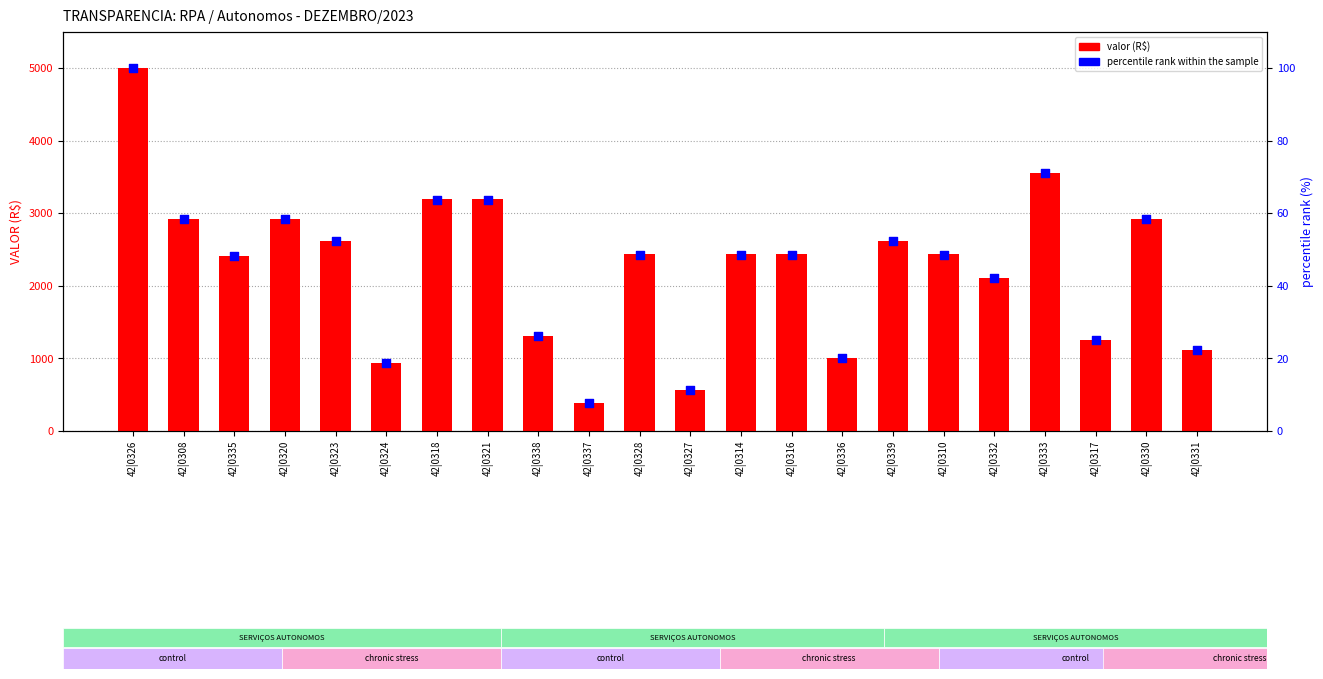

At how many categories does at least one series exceed 892?

20